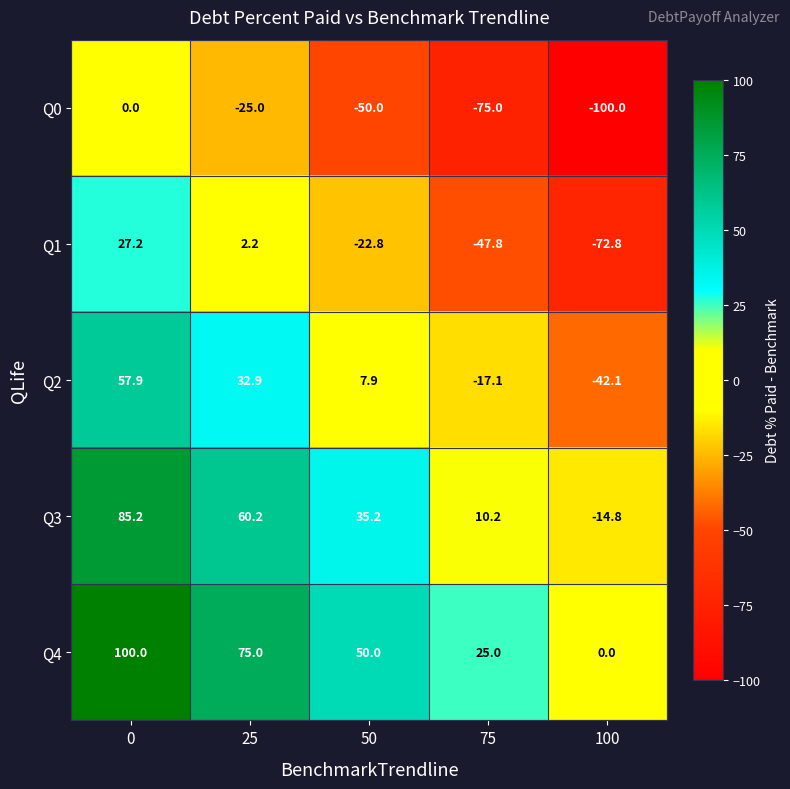

Is it true that Q3 equals 43.8 at 0?

False